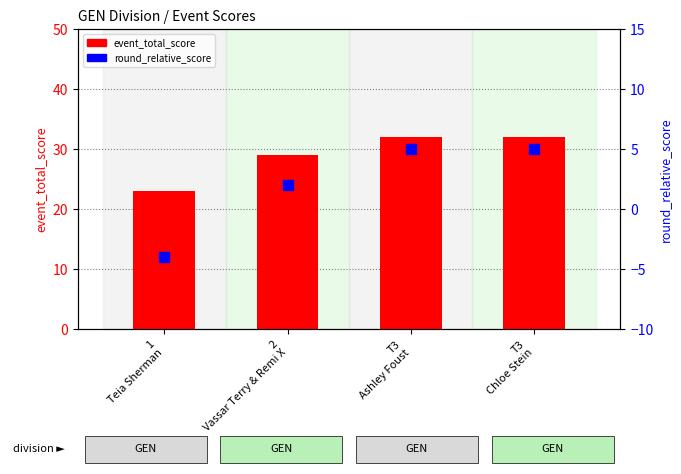

Which series has the largest Y range (max minus min)?

event_total_score